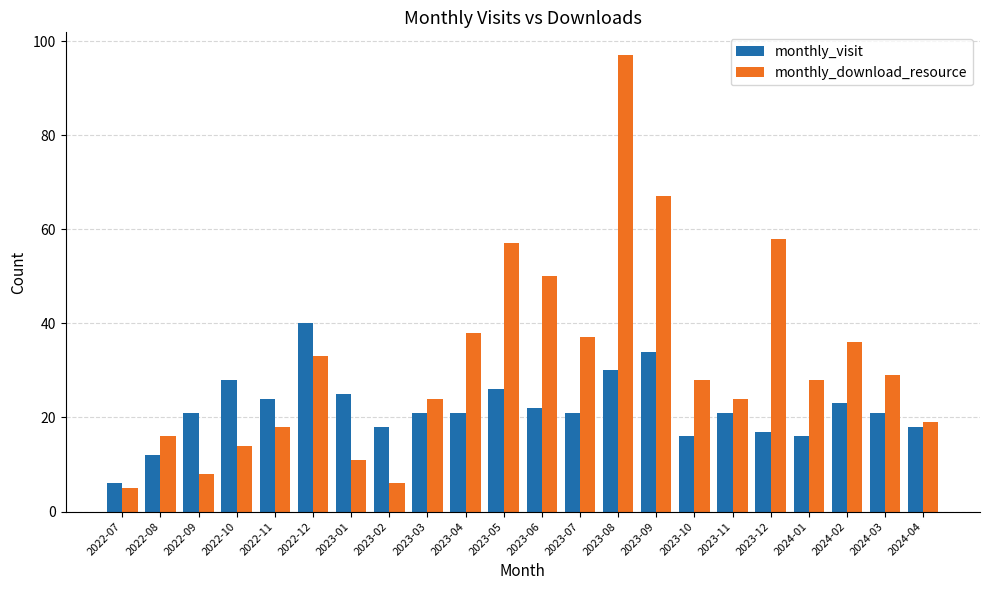

What is the difference between the monthly_visit values at 2022-09 and 2022-12?

19